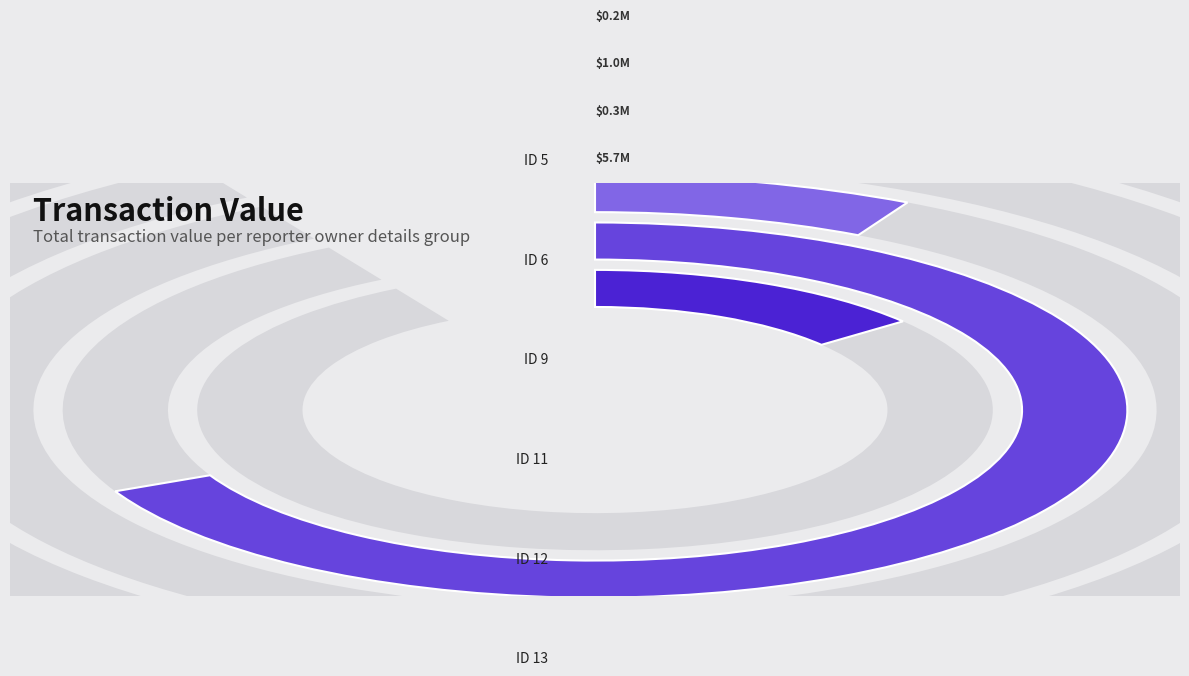

What is the largest slice in the pie chart?

12